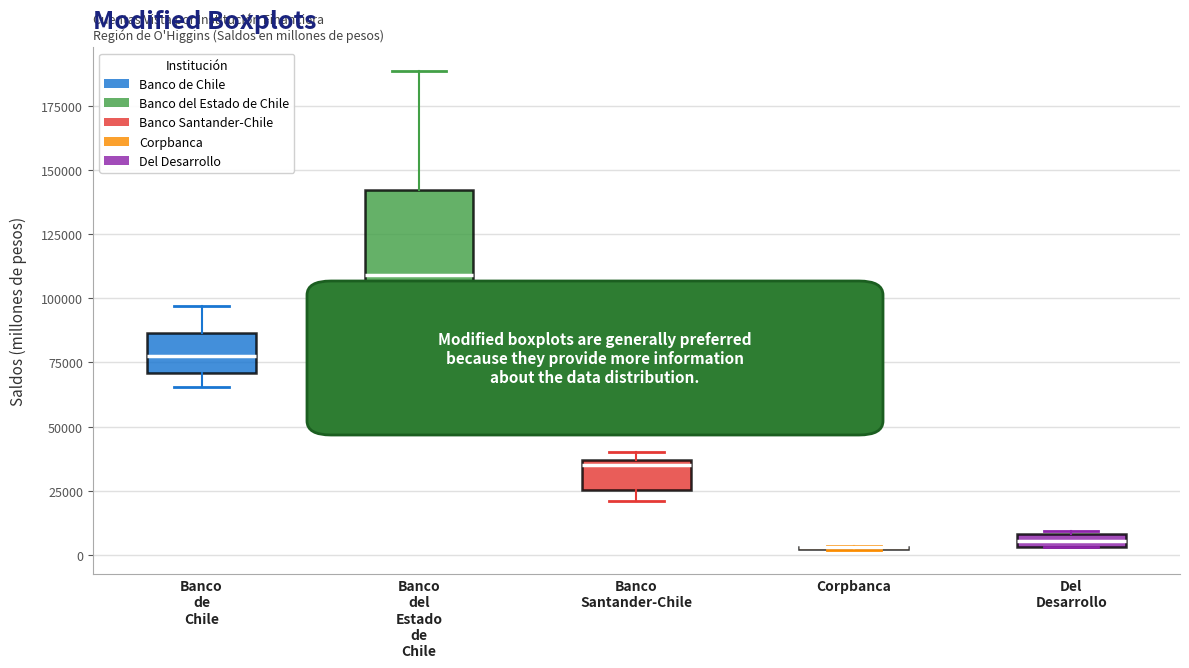

Where is the lower edge of the box for Banco del Estado de Chile on the y-axis? The values are not printed on the chart, so give them approximately, as read against the axis.

80000